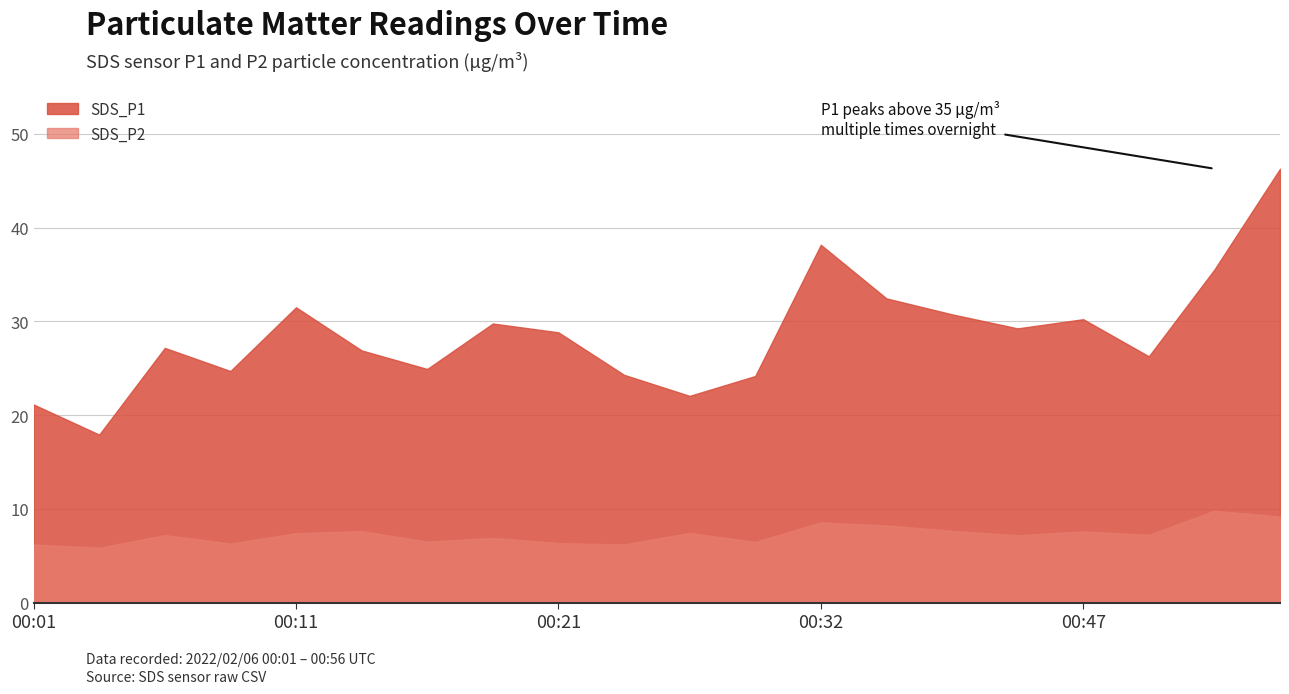

What is the sum of the SDS_P1 values at 00:11 and 00:32?

69.7